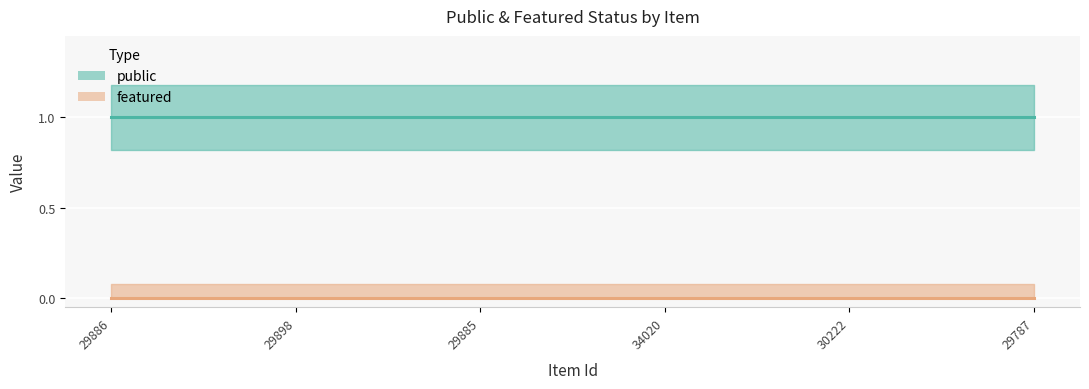

How many series are shown in this chart?

2